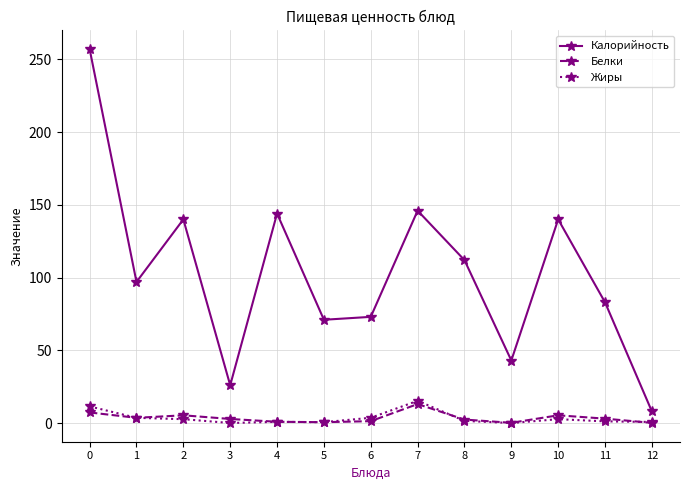

What is the value of the Калорийность point at the 7th from the left?

73.0